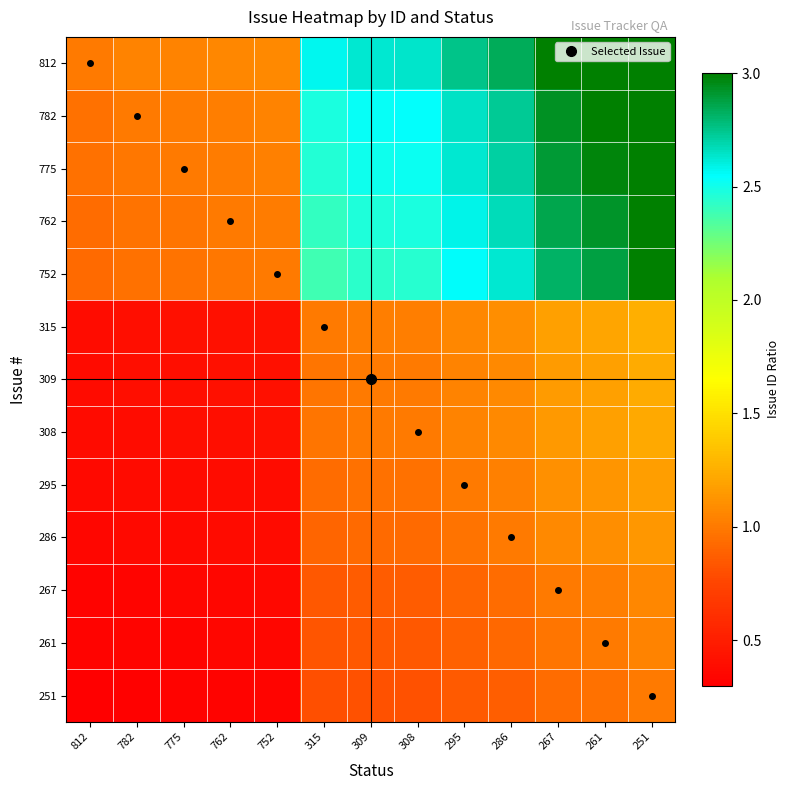

Reading left to right, extract all data points from this chart.

812: 812=1.0	782=1.0	775=1.0	762=1.1	752=1.1	315=2.6	309=2.6	308=2.6	295=2.8	286=2.8	267=3.0	261=3.1	251=3.2
782: 812=1.0	782=1.0	775=1.0	762=1.0	752=1.0	315=2.5	309=2.5	308=2.5	295=2.7	286=2.7	267=2.9	261=3.0	251=3.1
775: 812=1.0	782=1.0	775=1.0	762=1.0	752=1.0	315=2.5	309=2.5	308=2.5	295=2.6	286=2.7	267=2.9	261=3.0	251=3.1
762: 812=0.9	782=1.0	775=1.0	762=1.0	752=1.0	315=2.4	309=2.5	308=2.5	295=2.6	286=2.7	267=2.9	261=2.9	251=3.0
752: 812=0.9	782=1.0	775=1.0	762=1.0	752=1.0	315=2.4	309=2.4	308=2.4	295=2.5	286=2.6	267=2.8	261=2.9	251=3.0
315: 812=0.4	782=0.4	775=0.4	762=0.4	752=0.4	315=1.0	309=1.0	308=1.0	295=1.1	286=1.1	267=1.2	261=1.2	251=1.3
309: 812=0.4	782=0.4	775=0.4	762=0.4	752=0.4	315=1.0	309=1.0	308=1.0	295=1.0	286=1.1	267=1.2	261=1.2	251=1.2
308: 812=0.4	782=0.4	775=0.4	762=0.4	752=0.4	315=1.0	309=1.0	308=1.0	295=1.0	286=1.1	267=1.2	261=1.2	251=1.2
295: 812=0.4	782=0.4	775=0.4	762=0.4	752=0.4	315=0.9	309=1.0	308=1.0	295=1.0	286=1.0	267=1.1	261=1.1	251=1.2
286: 812=0.4	782=0.4	775=0.4	762=0.4	752=0.4	315=0.9	309=0.9	308=0.9	295=1.0	286=1.0	267=1.1	261=1.1	251=1.1
267: 812=0.3	782=0.3	775=0.3	762=0.4	752=0.4	315=0.8	309=0.9	308=0.9	295=0.9	286=0.9	267=1.0	261=1.0	251=1.1
261: 812=0.3	782=0.3	775=0.3	762=0.3	752=0.3	315=0.8	309=0.8	308=0.8	295=0.9	286=0.9	267=1.0	261=1.0	251=1.0
251: 812=0.3	782=0.3	775=0.3	762=0.3	752=0.3	315=0.8	309=0.8	308=0.8	295=0.9	286=0.9	267=0.9	261=1.0	251=1.0